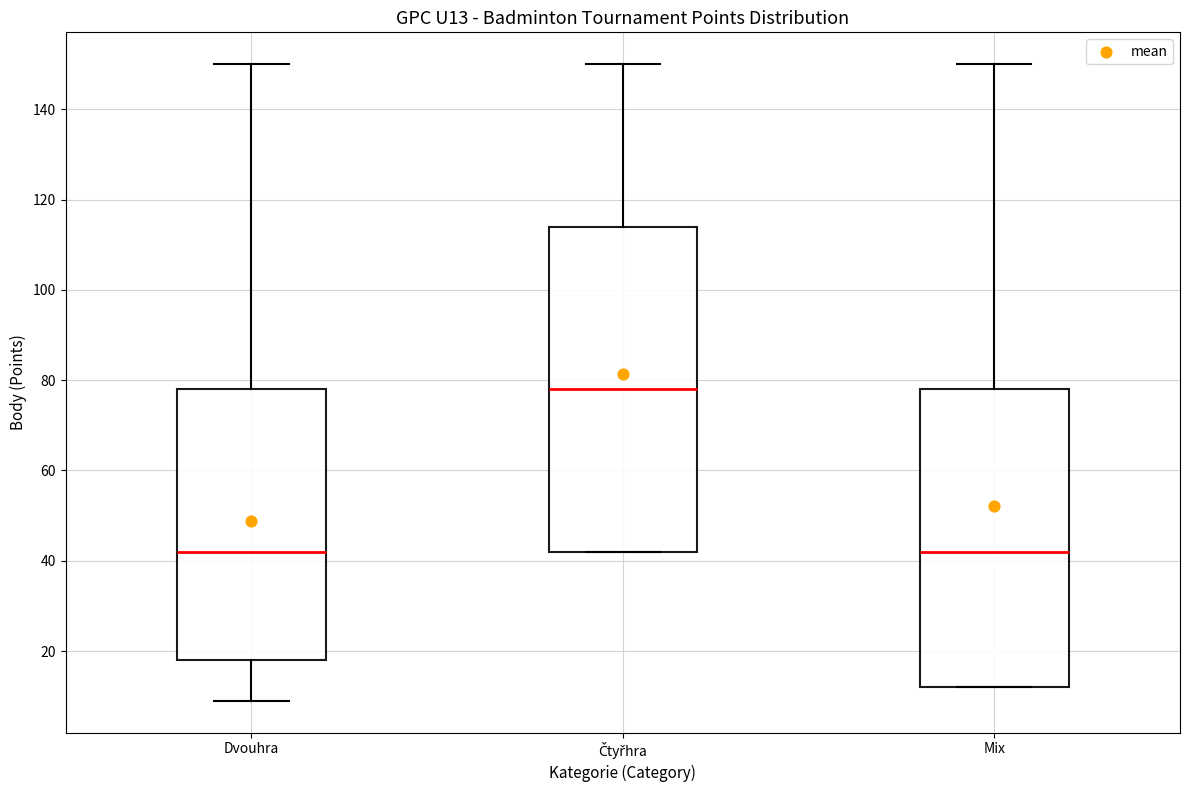

Reading left to right, transcribe this box plot: for each box, give where its median line is, the range the box spans, and where its two whiskers end, as read against the y-axis. The values are not printed on the chart, so give them approximately, as read against the axis.

Dvouhra: median 42, box 18 to 78, whiskers 10 to 150
Čtyřhra: median 78, box 42 to 114, whiskers 42 to 150
Mix: median 42, box 12 to 78, whiskers 12 to 150